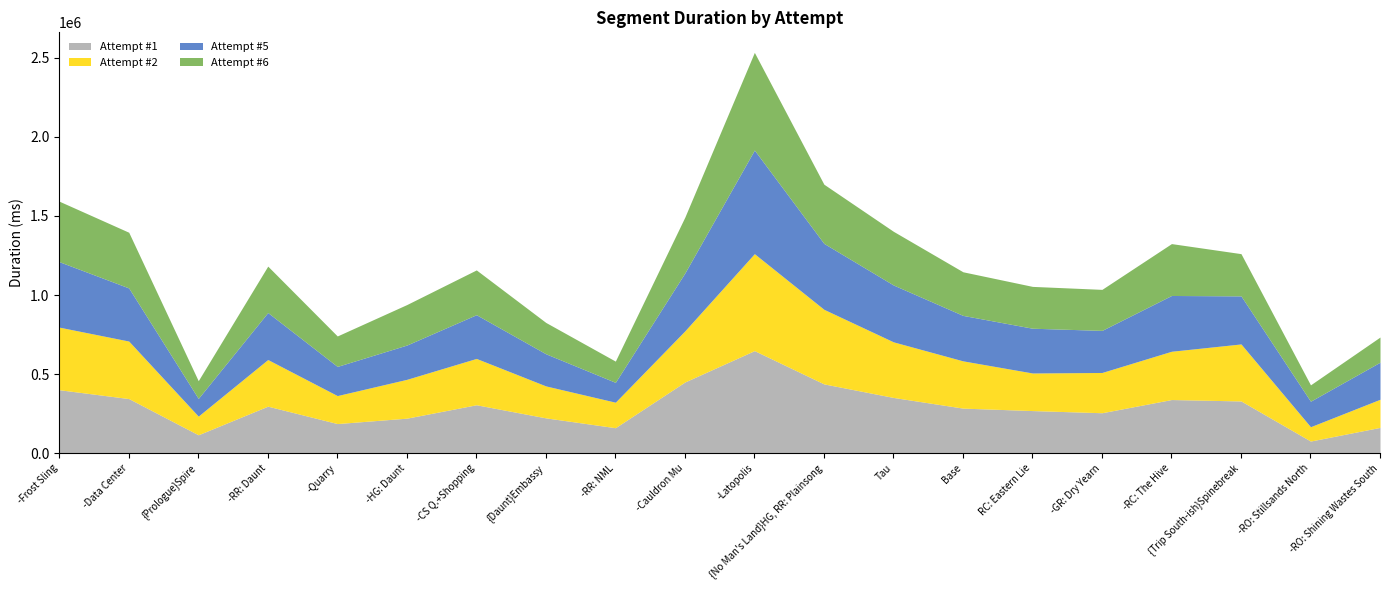

How many intersections are there between Attempt #2 and Attempt #1?

9